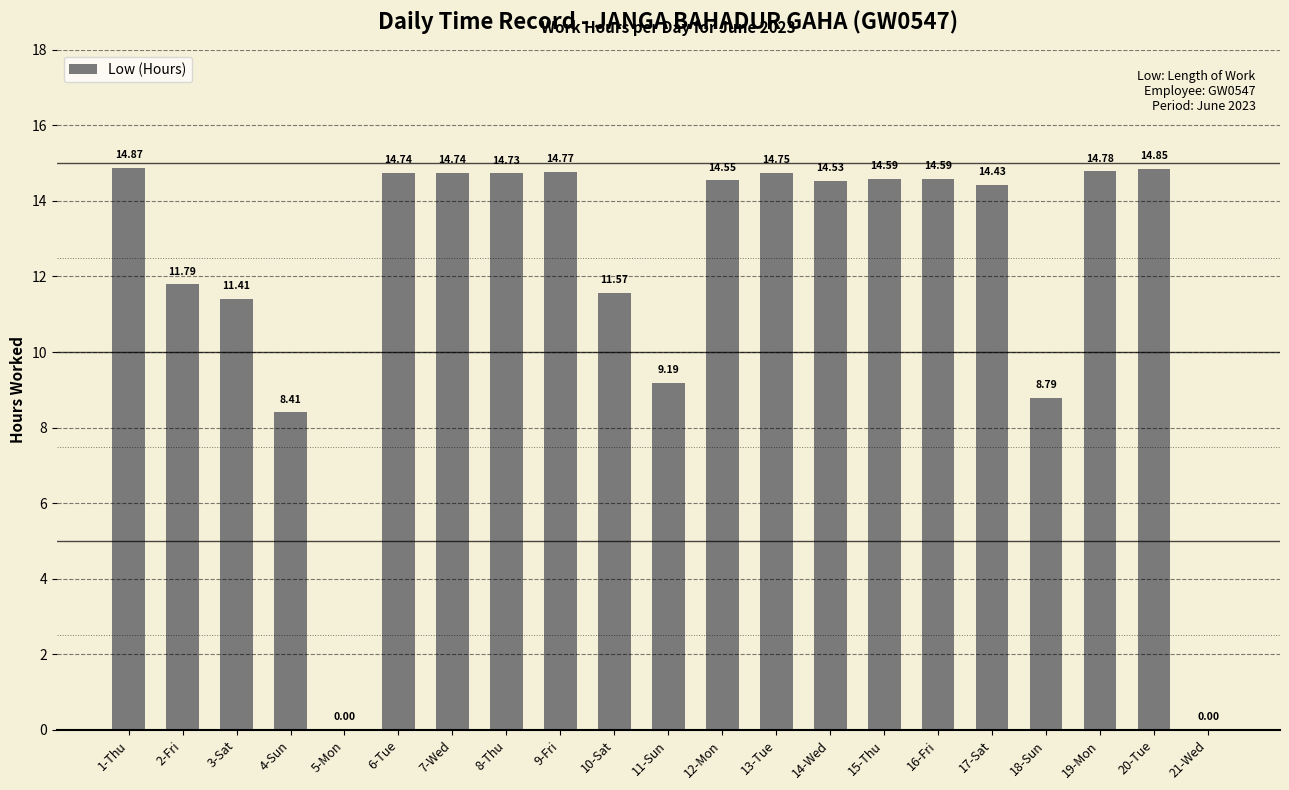

Is it true that the value at 2-Fri is 6.4?

False